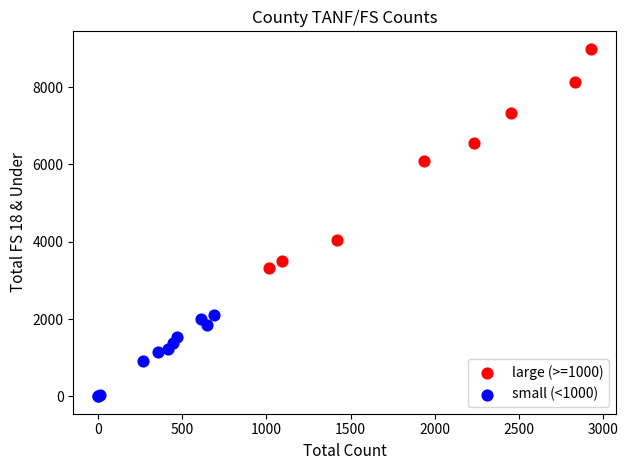

Which series contains the highest Y value?

large (>=1000)